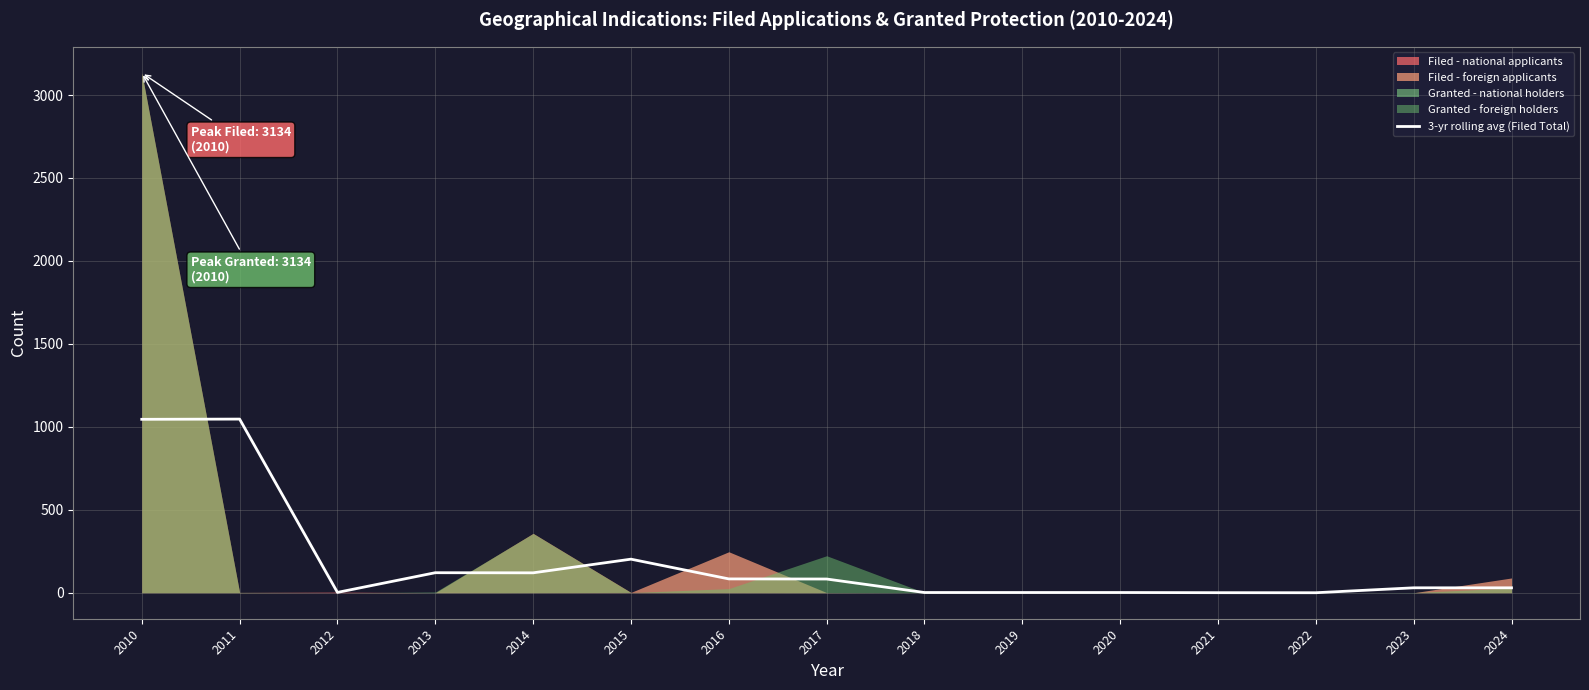

Which category has the lowest value across all series?

2022